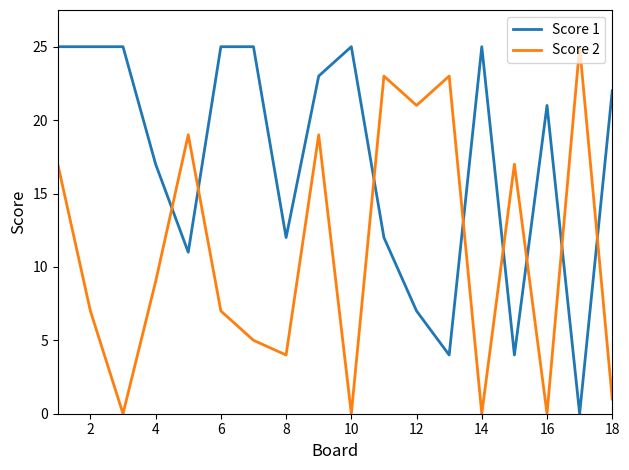

What is the sum of all Score 2 values?

197